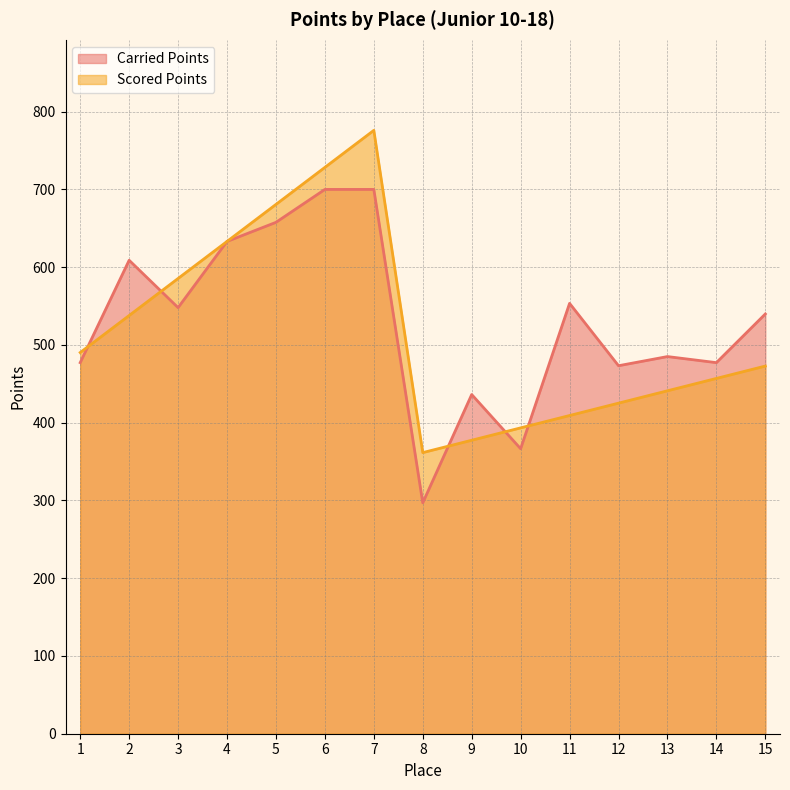

Which category has the highest value in the Carried Points series?

6